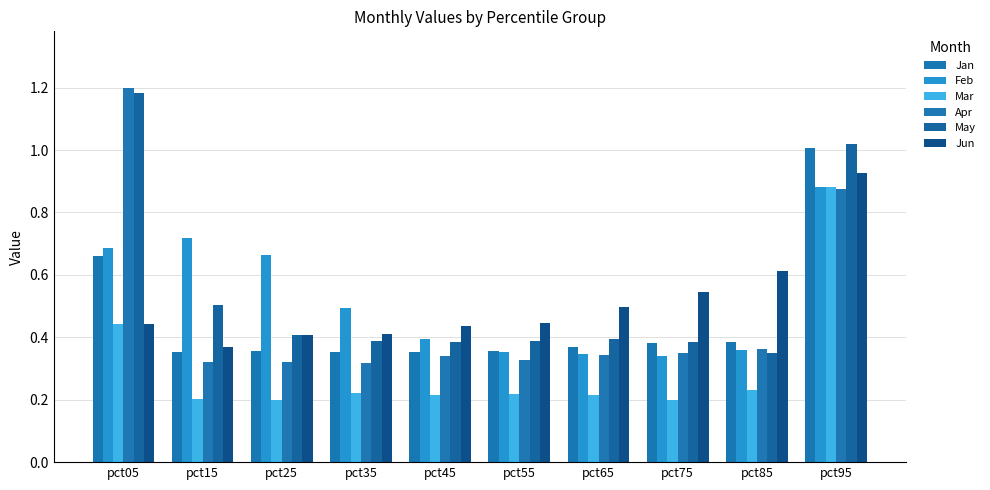

What is the sum of all Jun values?

5.1